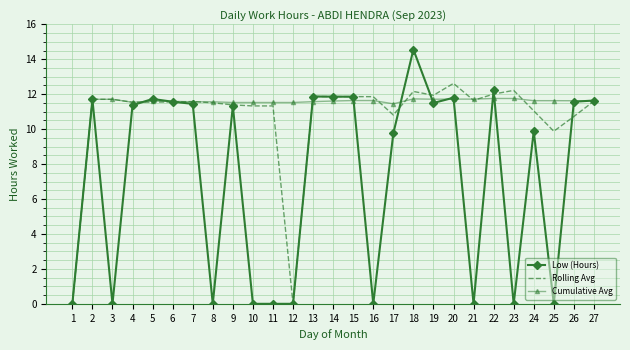

How many categories are shown in the chart?

27